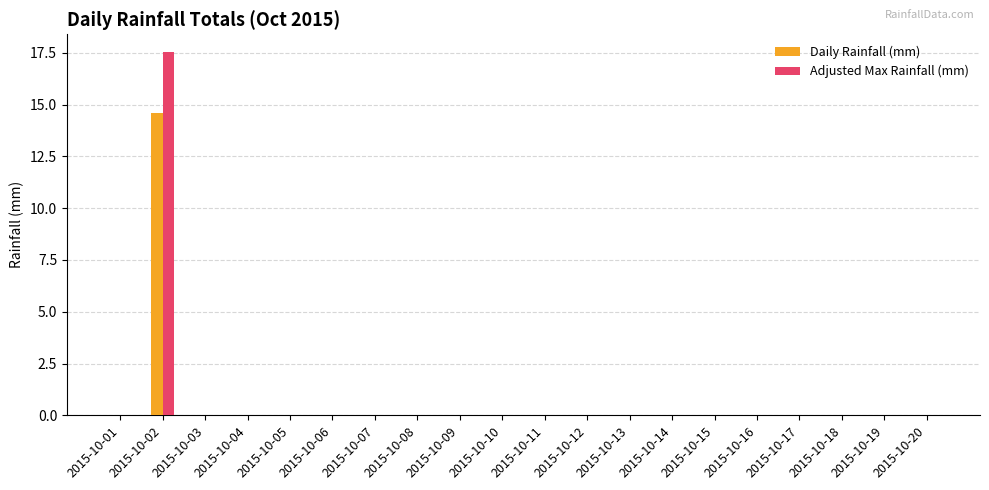

Which series has the widest spread of values?

Adjusted Max Rainfall (mm)